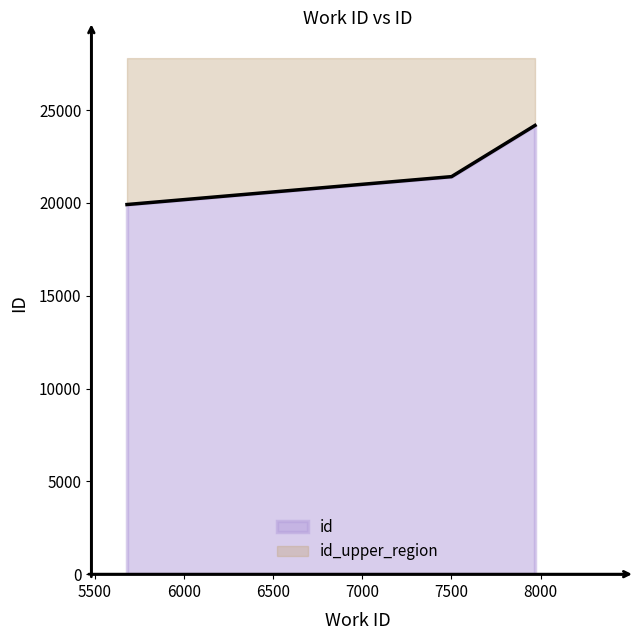

What is the greatest value displayed?

24176